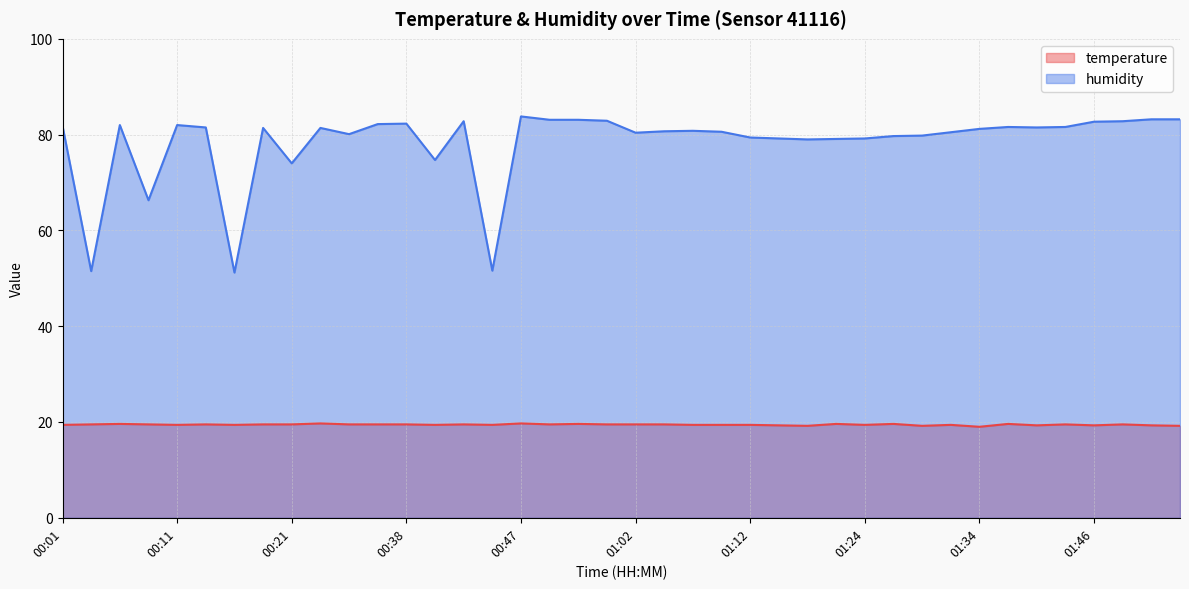

Does the chart display data point markers on the line(s)?

No